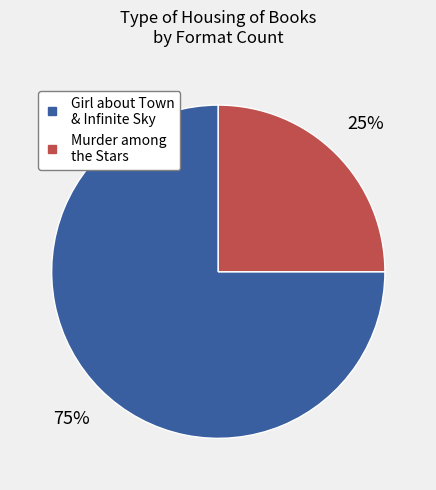

To the nearest percent, what is the difference between the largest and smallest slice percentages?

50%